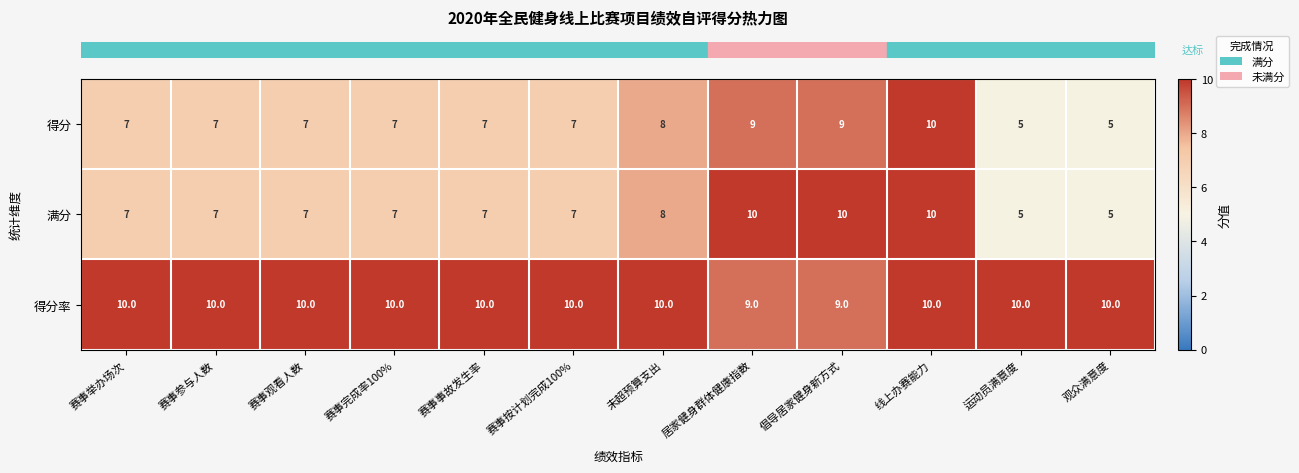

Which series has the largest total across all categories?

得分率